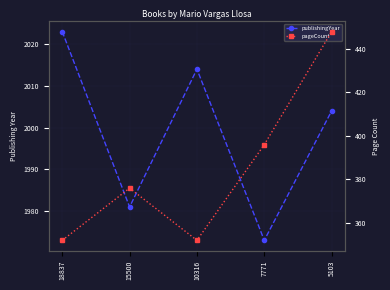

Reading left to right, what are all the values shown in this chart?

publishingYear: 18837=2023	15500=1981	10316=2014	7771=1973	5103=2004
pageCount: 18837=352	15500=376	10316=352	7771=396	5103=448